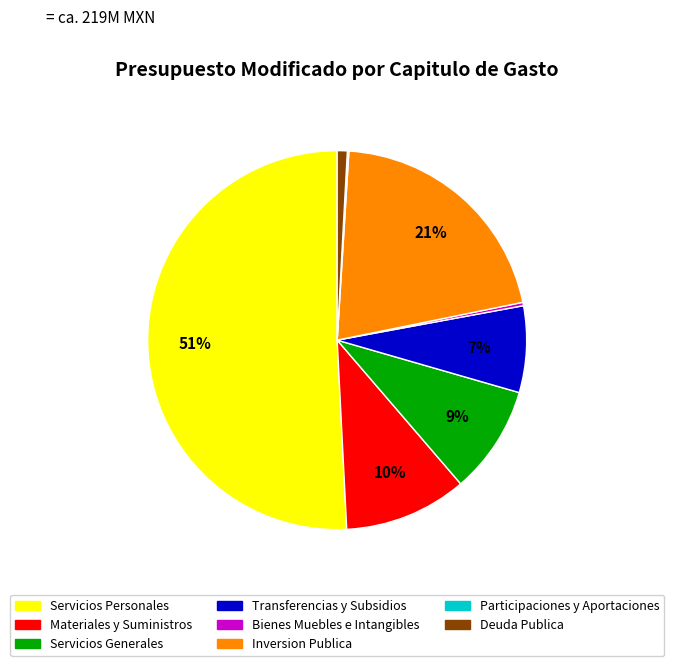

Does any single category account for the majority?

Yes